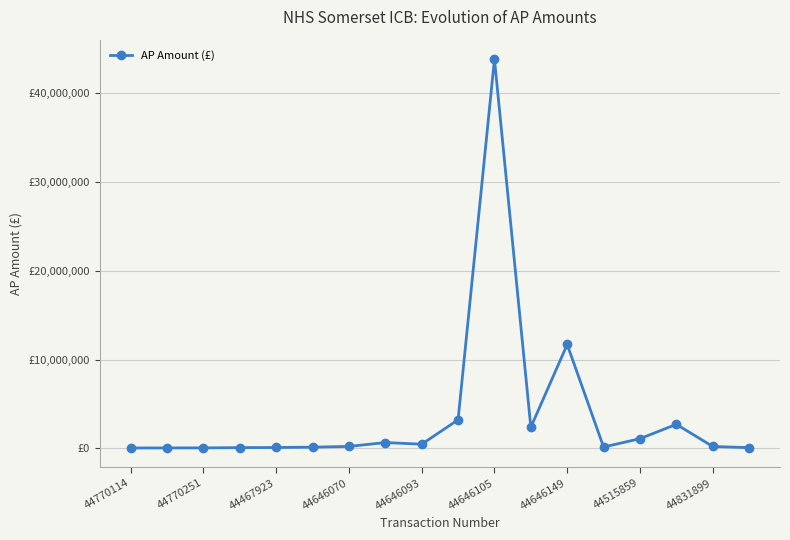

Is this an area chart (filled region under the line)?

No